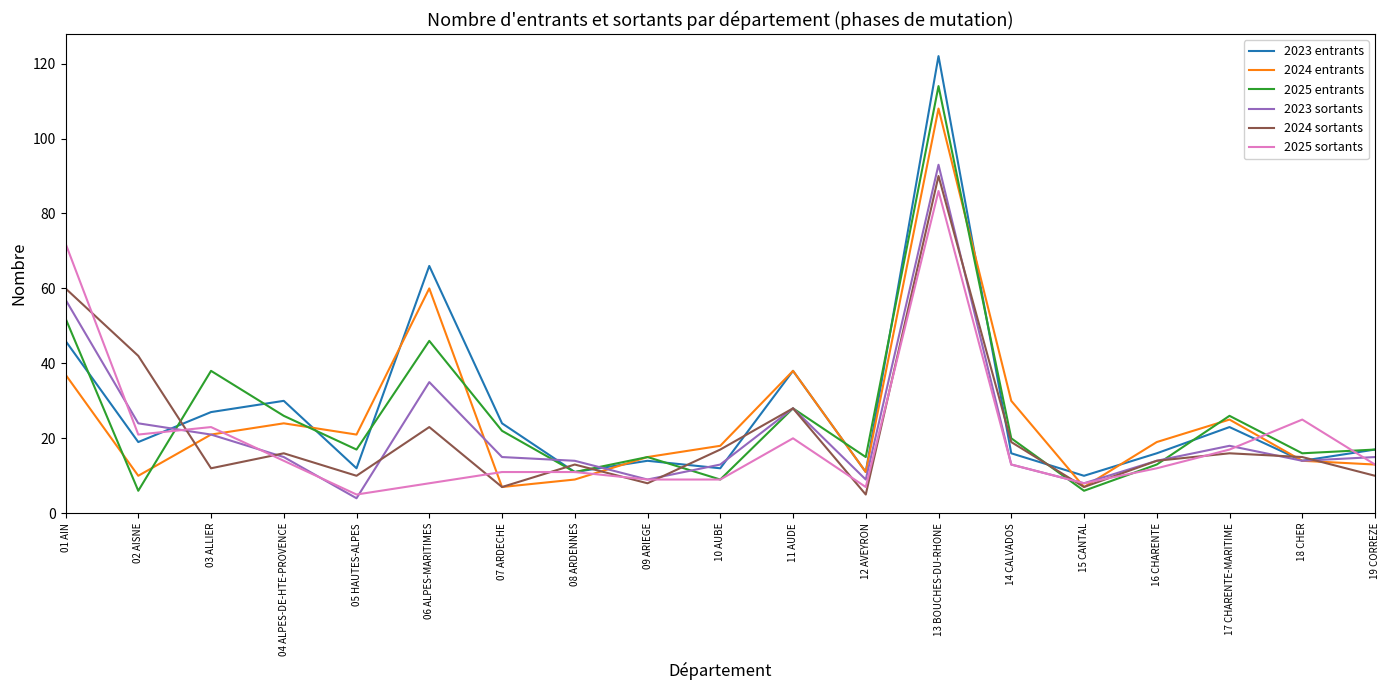

What is the difference between the highest and lowest values at 17 CHARENTE-MARITIME?

10